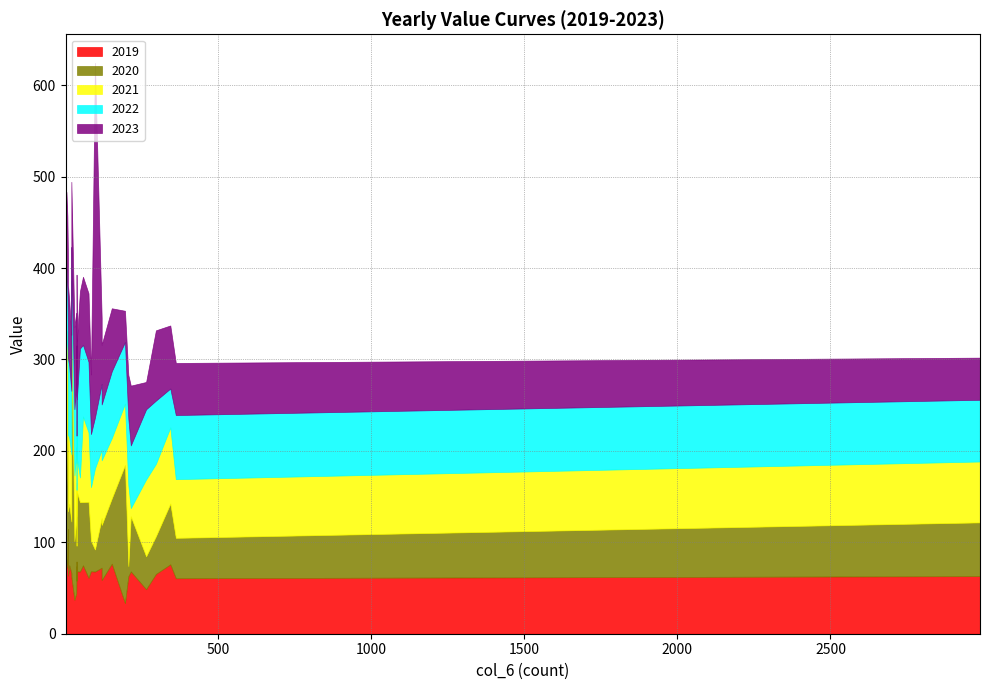

In 2021, how many points are lower than both neighbors (excluding endpoints)?

10